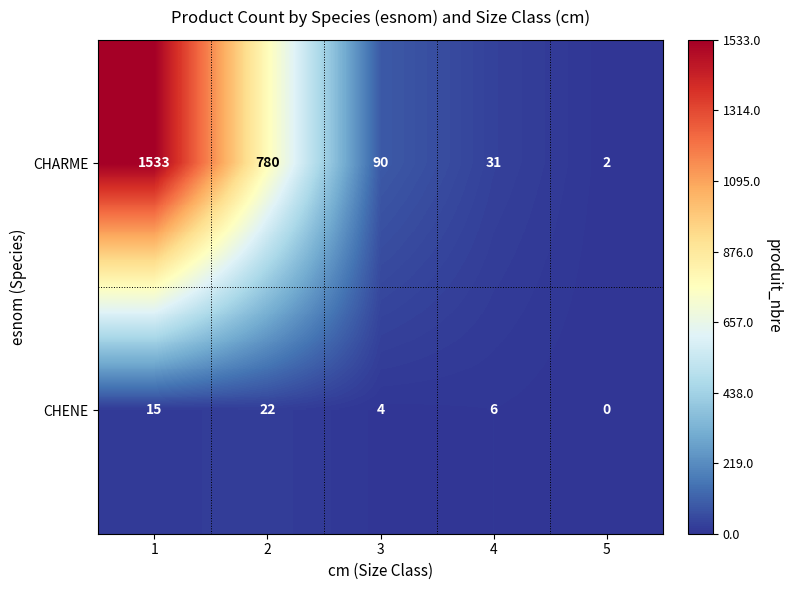

Rank the categories by CHARME value from lowest to highest.

5, 4, 3, 2, 1